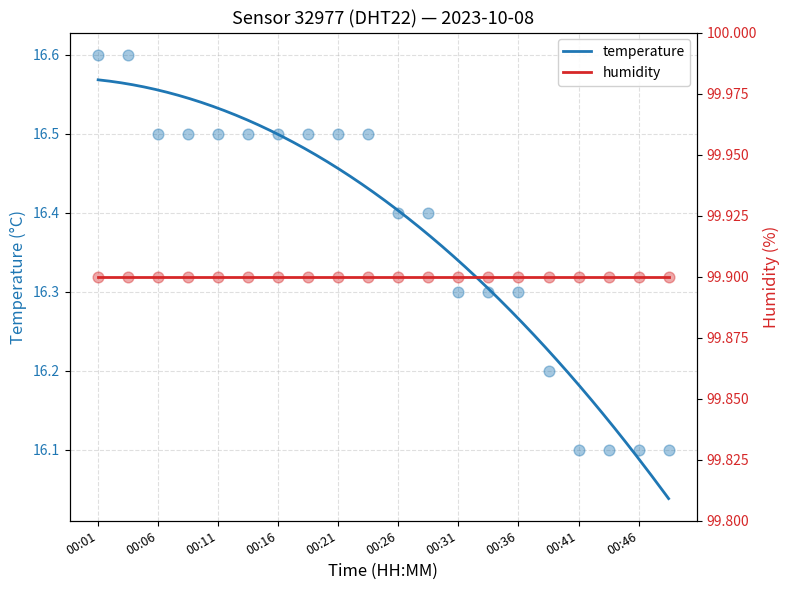

What is the change in value from 00:16 to 00:36?

-0.2